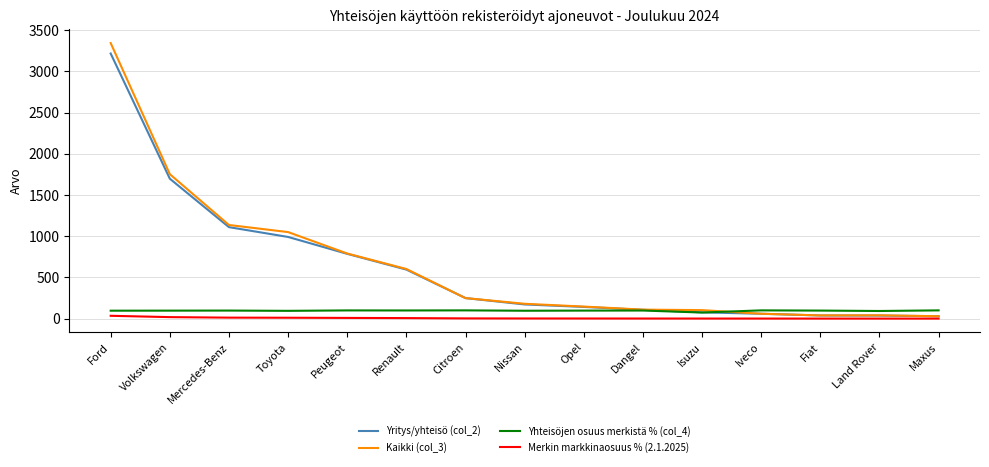

At which category does the chart reach its peak across all series?

Ford